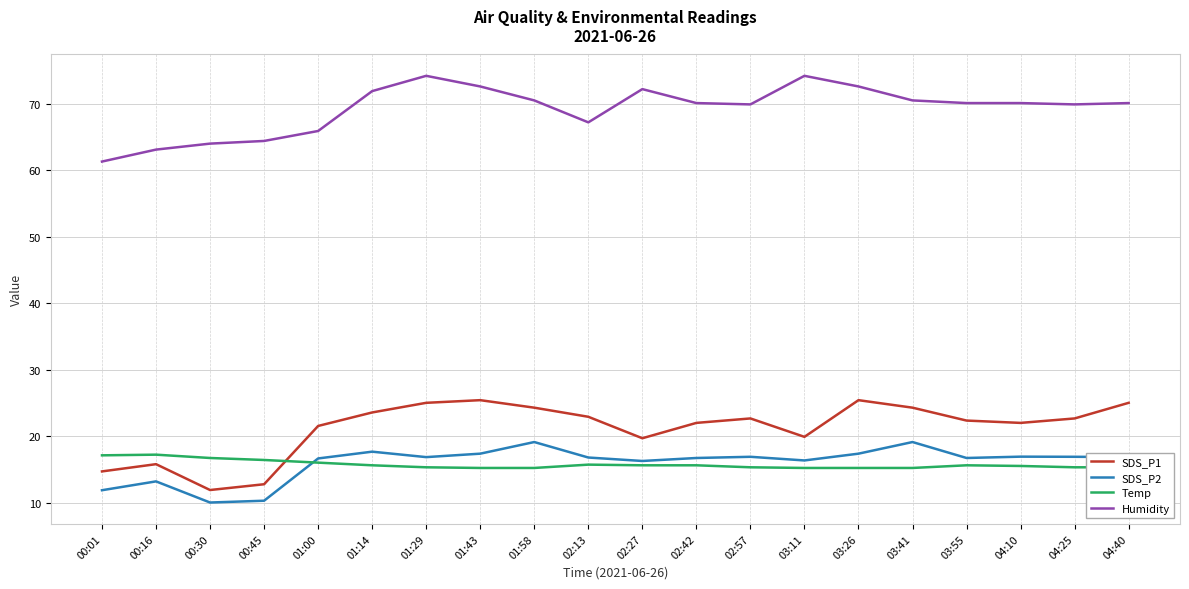

What is the total value across all series at 00:45?

103.8